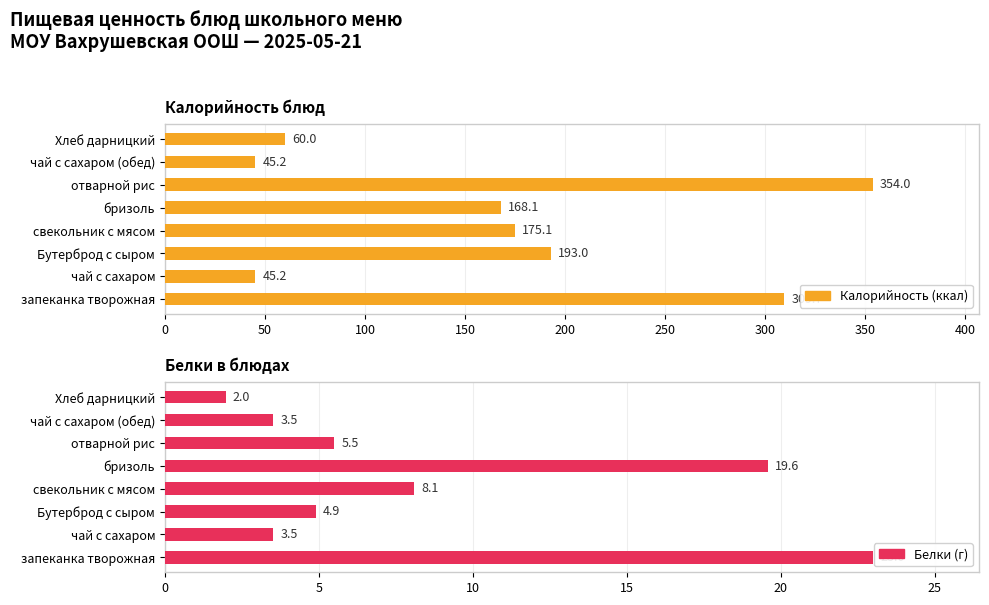

What is the value of the Белки (г) bar at the 8th from the left?

2.0